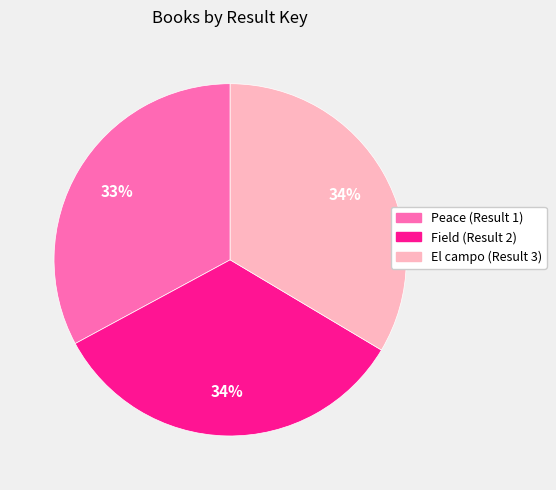

Which slice is the smallest?

Peace (Result 1)